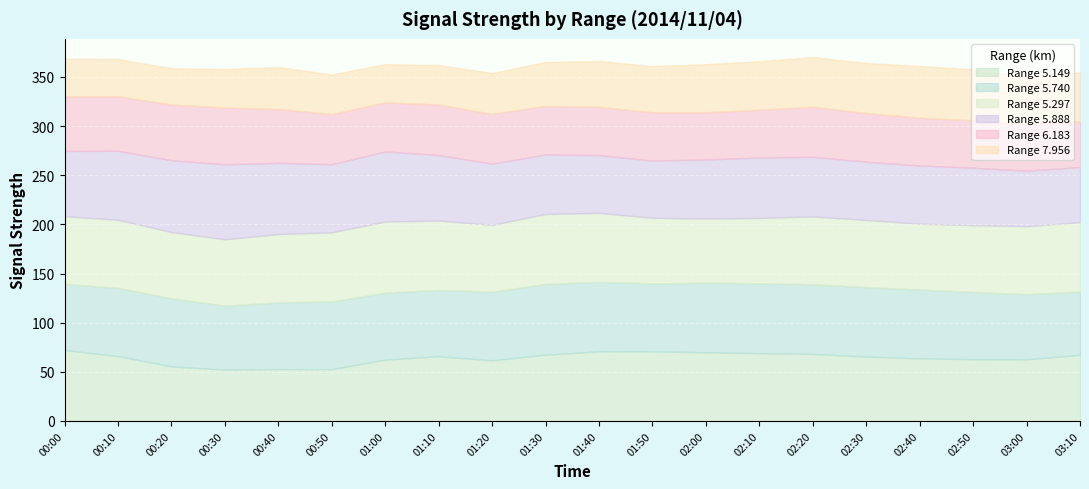

What are all the series names shown in the legend?

5.149, 5.740, 5.297, 5.888, 6.183, 7.956